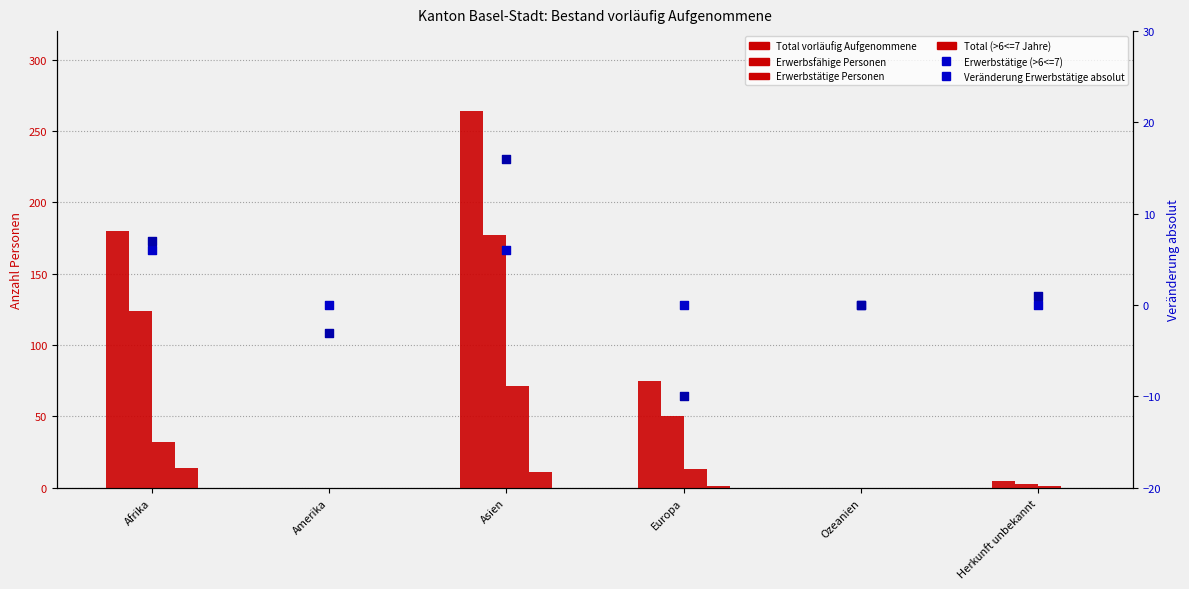

Is the value of Erwerbstätige Personen at Herkunft unbekannt greater than the value of Erwerbstätige (>6<=7) at Ozeanien?

Yes